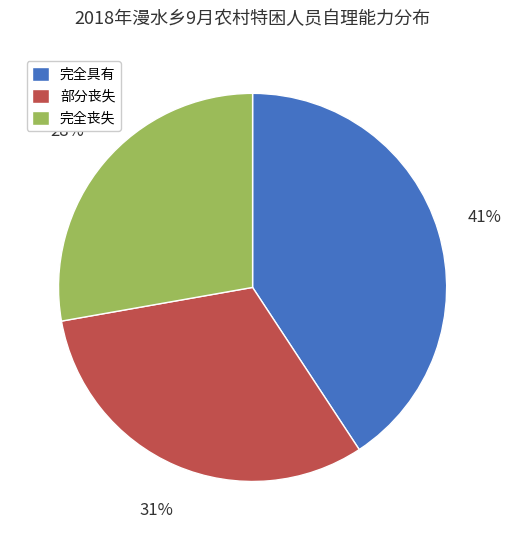

To the nearest percent, what is the difference between the largest and smallest slice percentages?

13%